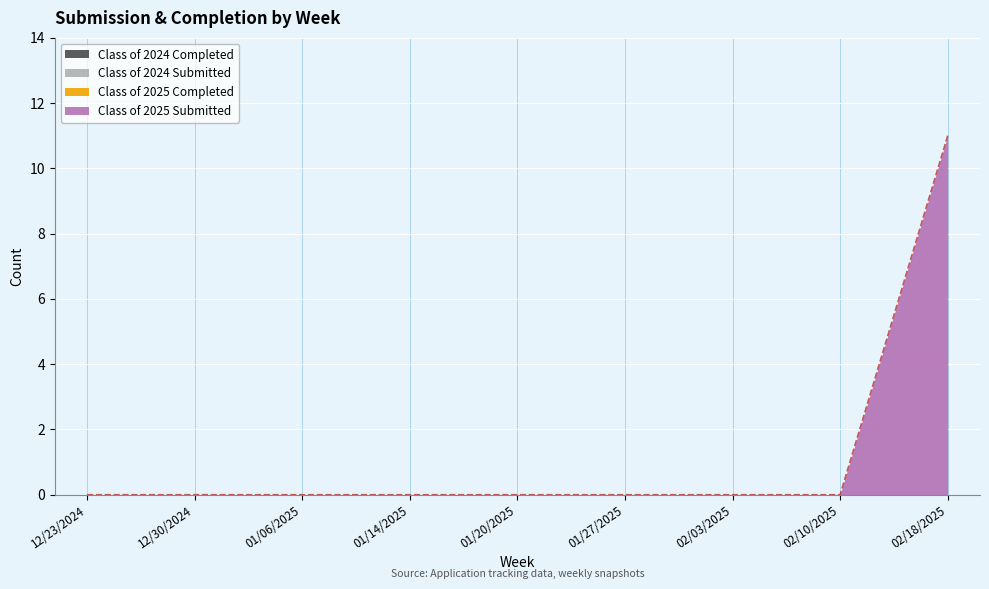

Which has a higher value, 02/18/2025 or 01/27/2025?

02/18/2025